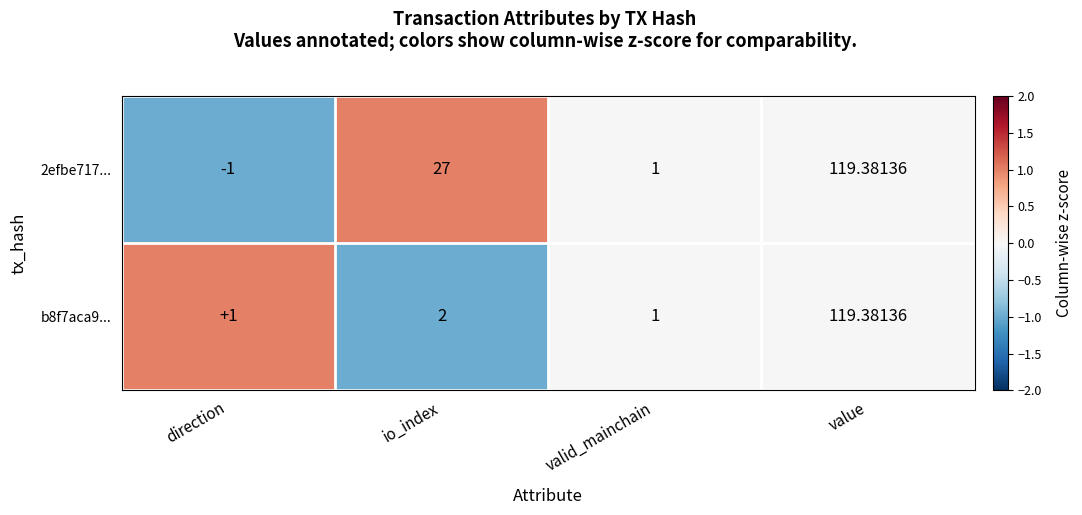

Which category has the lowest value in the 2efbe717... series?

direction